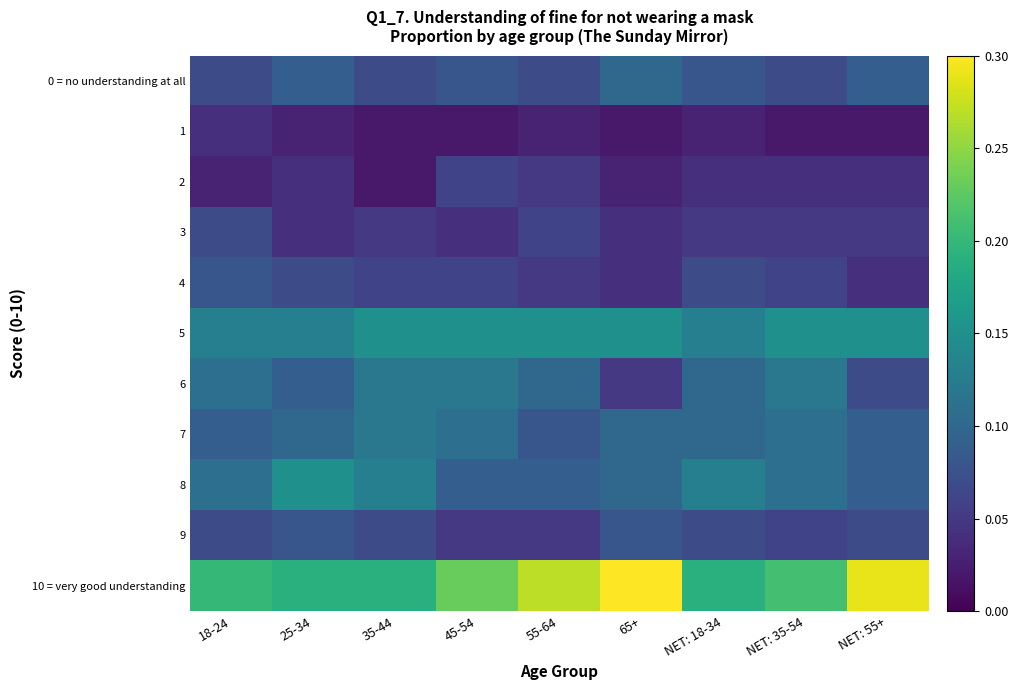

Rank the series at 55-64 from highest to lowest value.

10 = very good understanding, 5, 6, 8, 7, 0 = no understanding at all, 3, 2, 4, 9, 1